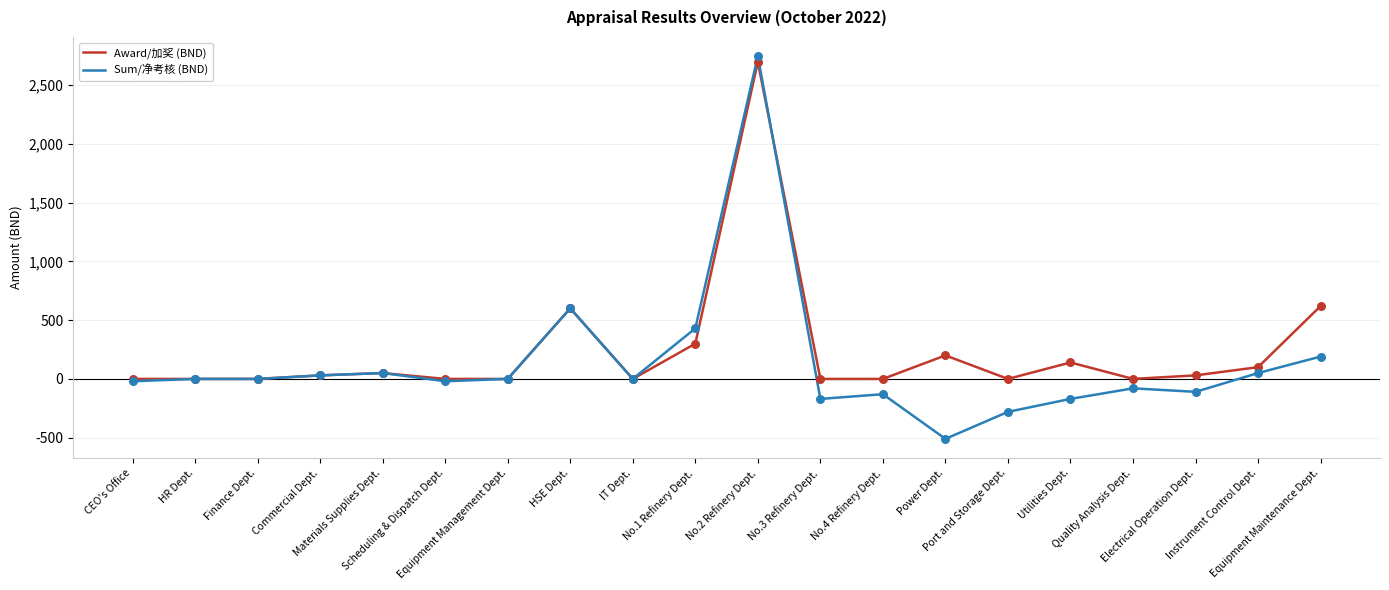

Is the value of Award/加奖 (BND) at Electrical Operation Dept. greater than the value of Sum/净考核 (BND) at Utilities Dept.?

Yes